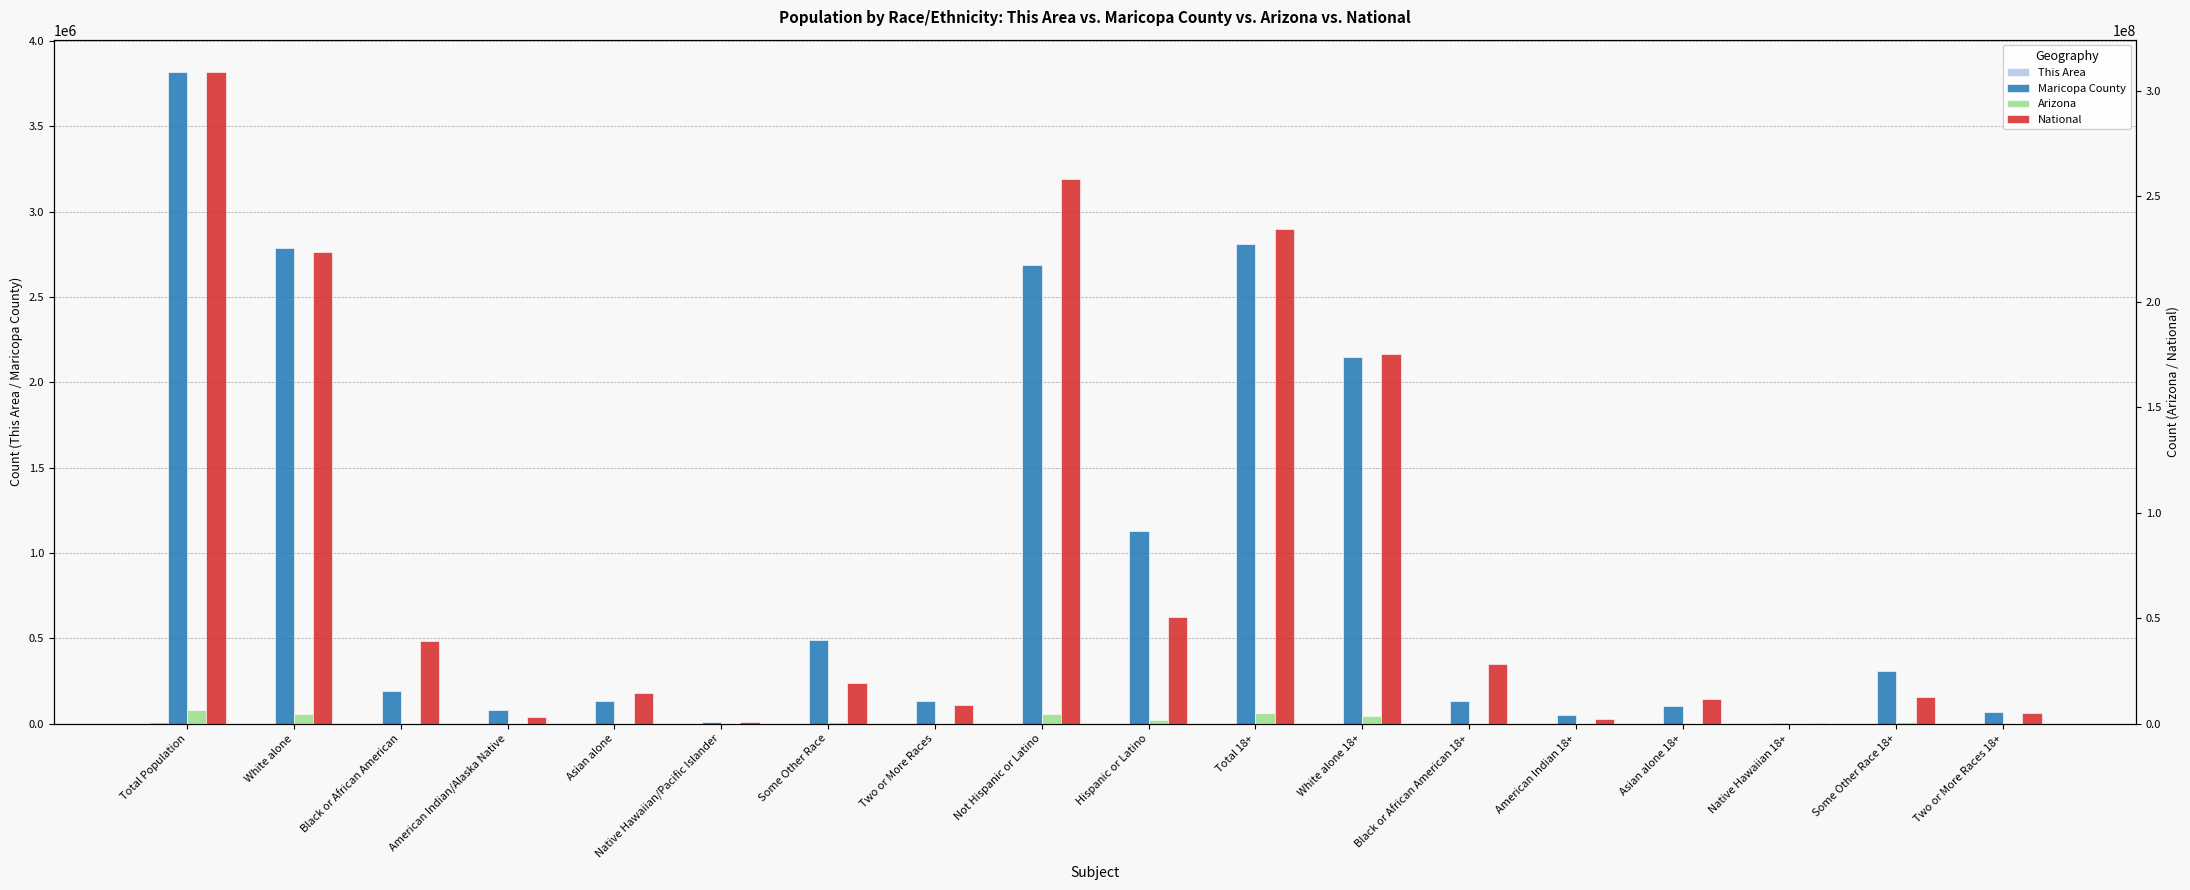

Reading left to right, transcribe all the data shown in this chart.

This Area: Total Population=6211	White alone=4563	Black or African American=287	American Indian/Alaska Native=157	Asian alone=191	Native Hawaiian/Pacific Islander=22	Some Other Race=746	Two or More Races=245	Not Hispanic or Latino=4520	Hispanic or Latino=1691	Total 18+=4569	White alone 18+=3526	Black or African American 18+=221	American Indian 18+=108	Asian alone 18+=139	Native Hawaiian 18+=14	Some Other Race 18+=471	Two or More Races 18+=90
Maricopa County: Total Population=3817117	White alone=2786781	Black or African American=190519	American Indian/Alaska Native=78329	Asian alone=132225	Native Hawaiian/Pacific Islander=7790	Some Other Race=489705	Two or More Races=131768	Not Hispanic or Latino=2688376	Hispanic or Latino=1128741	Total 18+=2809256	White alone 18+=2147723	Black or African American 18+=132670	American Indian 18+=52457	Asian alone 18+=100199	Native Hawaiian 18+=5442	Some Other Race 18+=304916	Two or More Races 18+=65849
Arizona: Total Population=6392017	White alone=4667121	Black or African American=259008	American Indian/Alaska Native=296529	Asian alone=176695	Native Hawaiian/Pacific Islander=12648	Some Other Race=761716	Two or More Races=218300	Not Hispanic or Latino=4496868	Hispanic or Latino=1895149	Total 18+=4763003	White alone 18+=3641563	Black or African American 18+=182710	American Indian 18+=197974	Asian alone 18+=136153	Native Hawaiian 18+=9221	Some Other Race 18+=483340	Two or More Races 18+=112042
National: Total Population=308745538	White alone=223553265	Black or African American=38929319	American Indian/Alaska Native=2932248	Asian alone=14674252	Native Hawaiian/Pacific Islander=540013	Some Other Race=19107368	Two or More Races=9009073	Not Hispanic or Latino=258267944	Hispanic or Latino=50477594	Total 18+=234564071	White alone 18+=175134916	Black or African American 18+=28088003	American Indian 18+=2043876	Asian alone 18+=11422616	Native Hawaiian 18+=382409	Some Other Race 18+=12651574	Two or More Races 18+=4840677